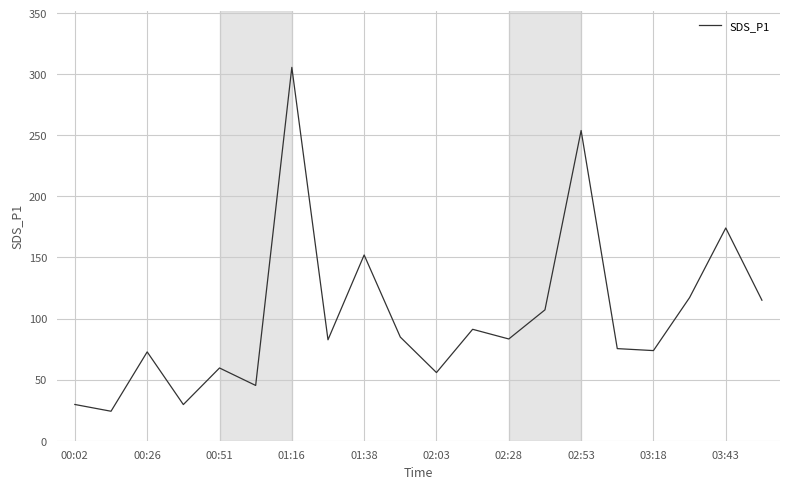

What is the minimum value shown in the chart?

24.1